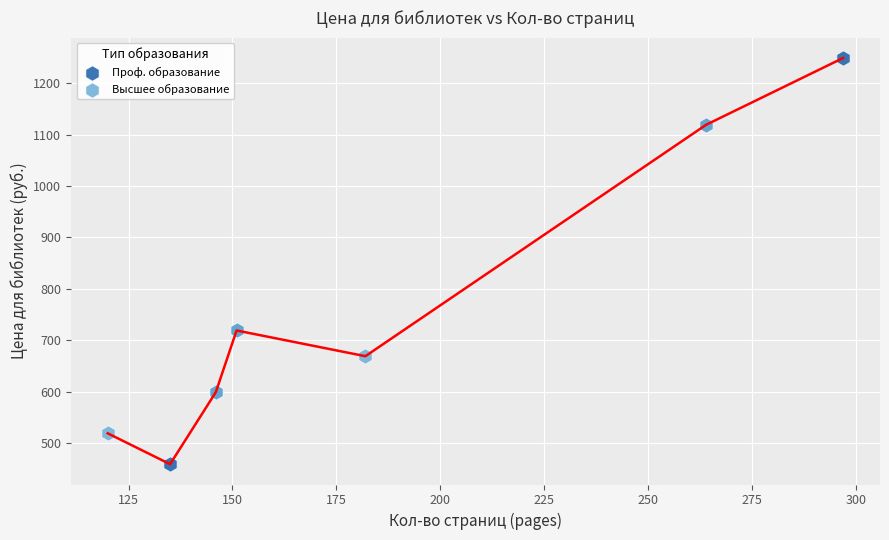

Which series has the largest Y range (max minus min)?

Проф. образование